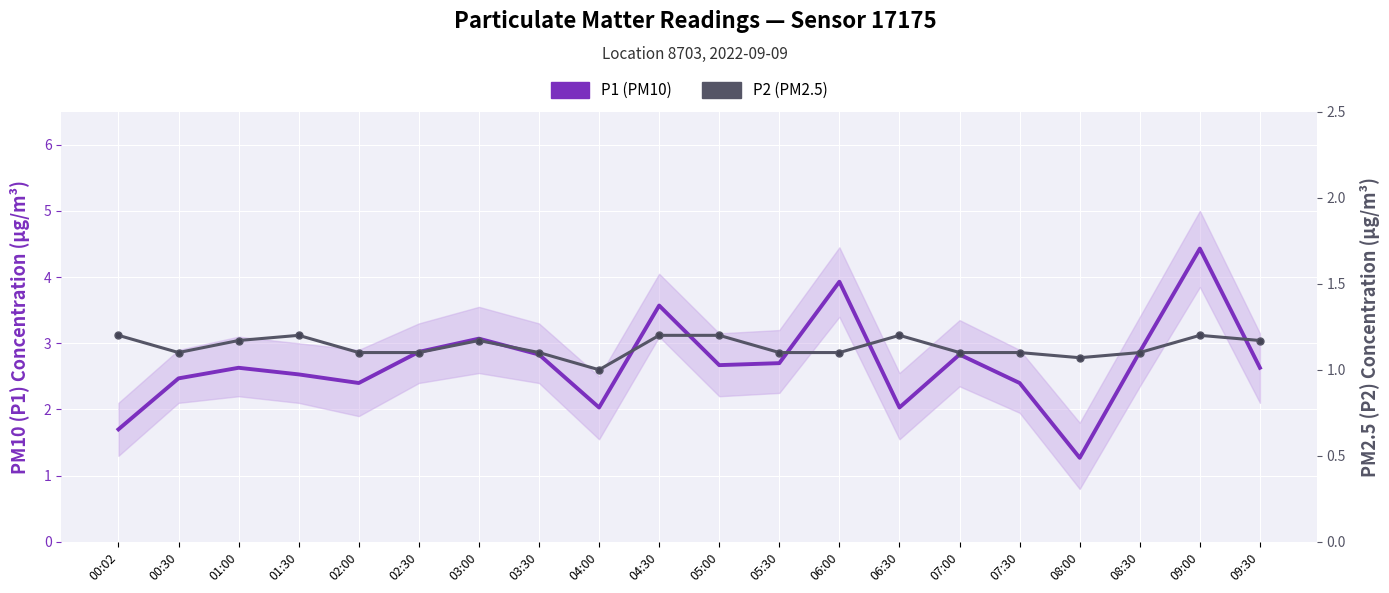

Reading left to right, transcribe all the data shown in this chart.

P1 (PM10): 00:02=1.7	00:30=2.5	01:00=2.6	01:30=2.5	02:00=2.4	02:30=2.9	03:00=3.1	03:30=2.8	04:00=2.0	04:30=3.6	05:00=2.7	05:30=2.7	06:00=3.9	06:30=2.0	07:00=2.8	07:30=2.4	08:00=1.3	08:30=2.9	09:00=4.4	09:30=2.6
P2 (PM2.5): 00:02=1.2	00:30=1.1	01:00=1.2	01:30=1.2	02:00=1.1	02:30=1.1	03:00=1.2	03:30=1.1	04:00=1.0	04:30=1.2	05:00=1.2	05:30=1.1	06:00=1.1	06:30=1.2	07:00=1.1	07:30=1.1	08:00=1.1	08:30=1.1	09:00=1.2	09:30=1.2